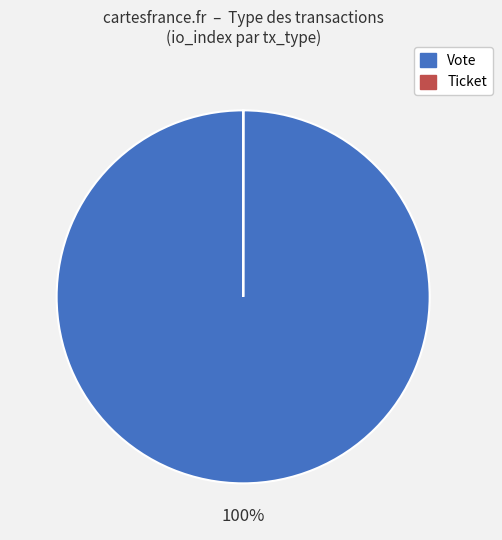

Is it true that Vote is 85% of the pie?

False